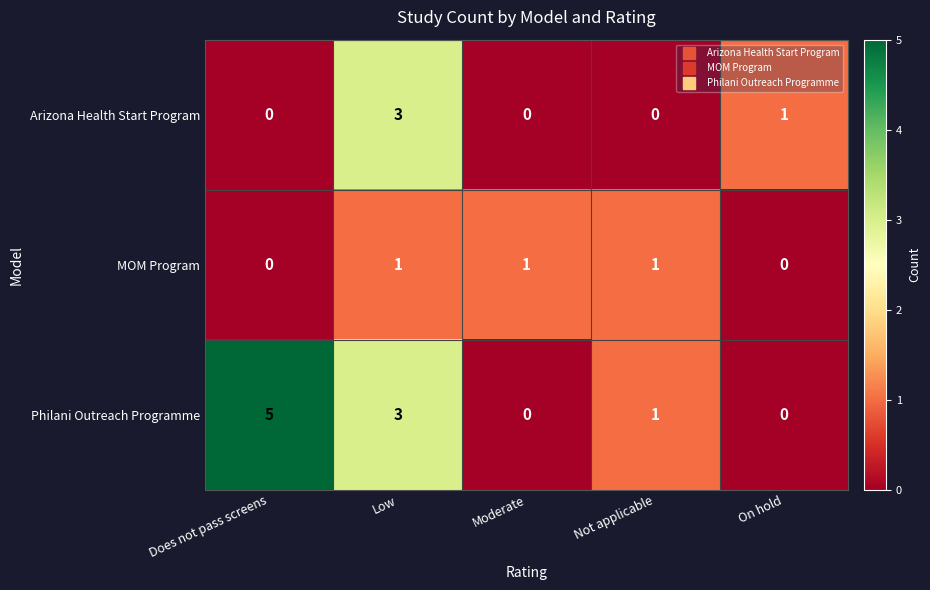

Is it true that MOM Program equals -1 at Does not pass screens?

False